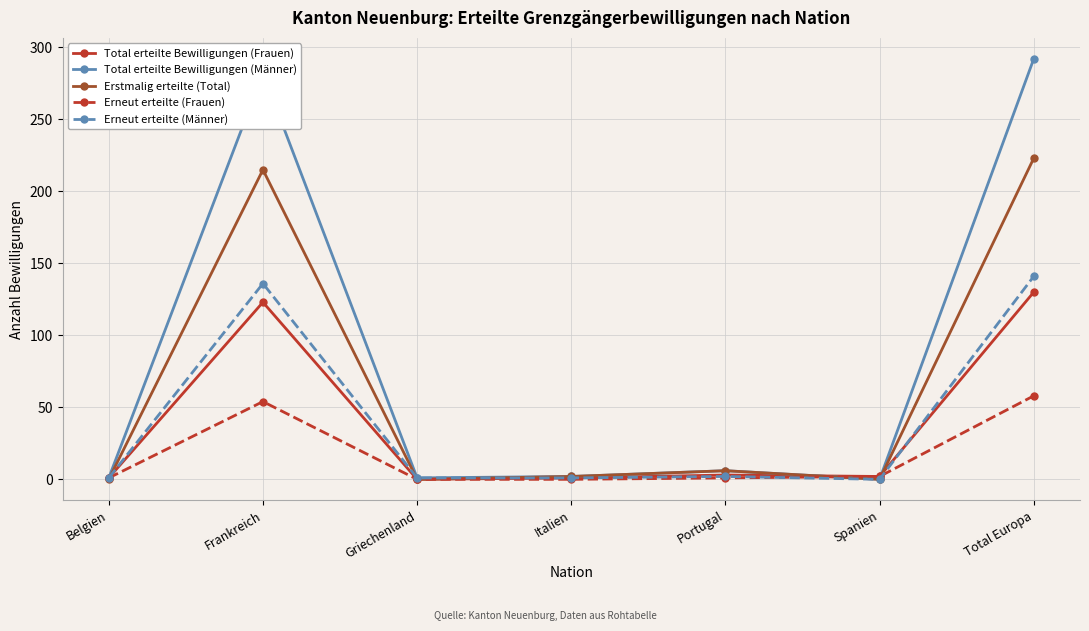

Count the number of data series in this chart.

5